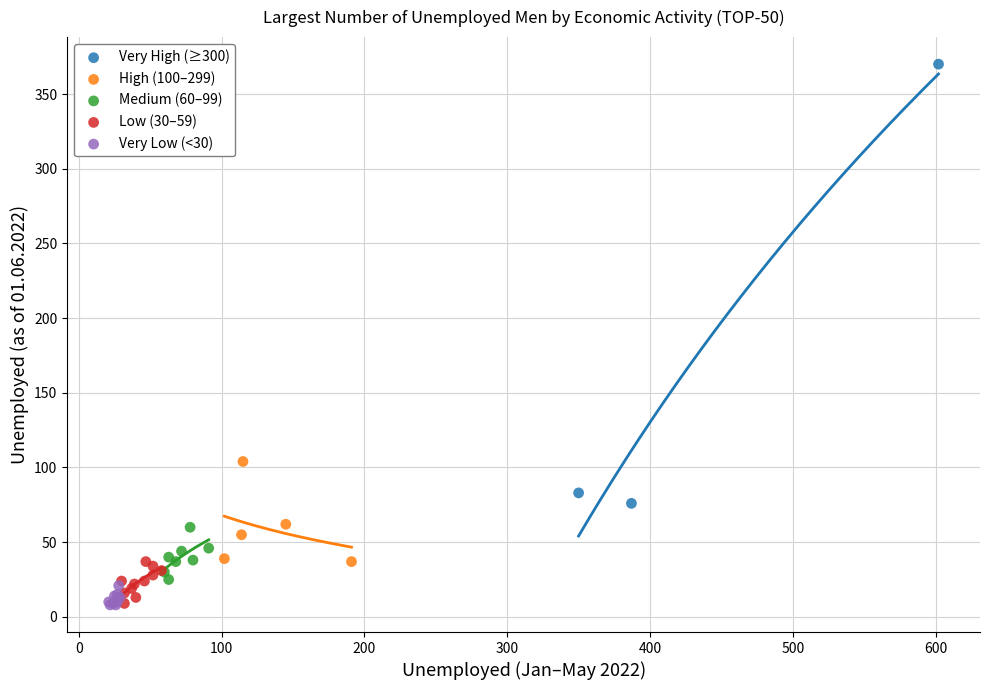

Which series has the widest spread of Y values?

Very High (≥300)